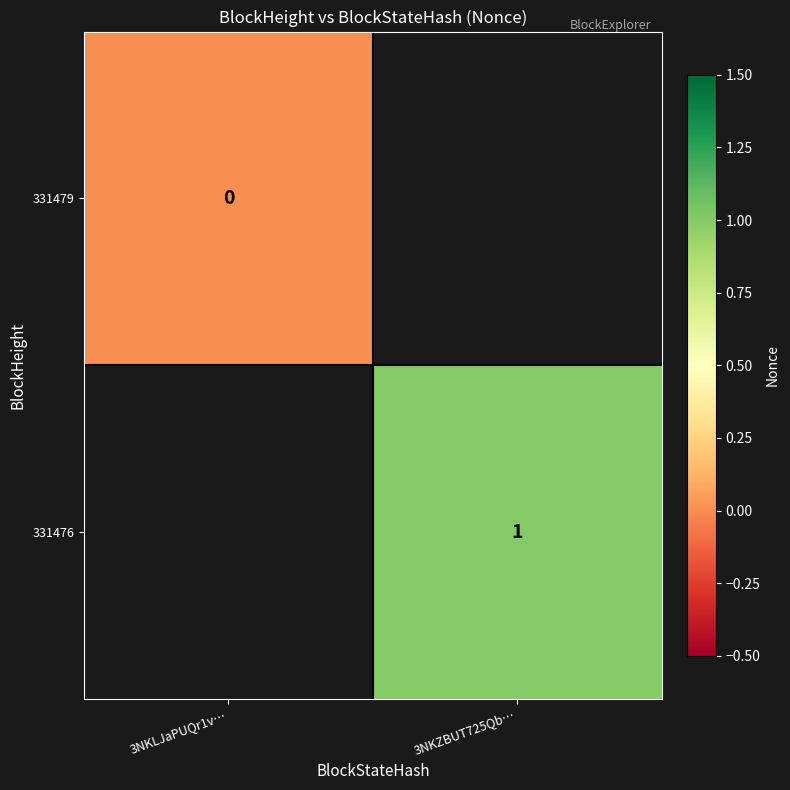

Count the number of data series in this chart.

2